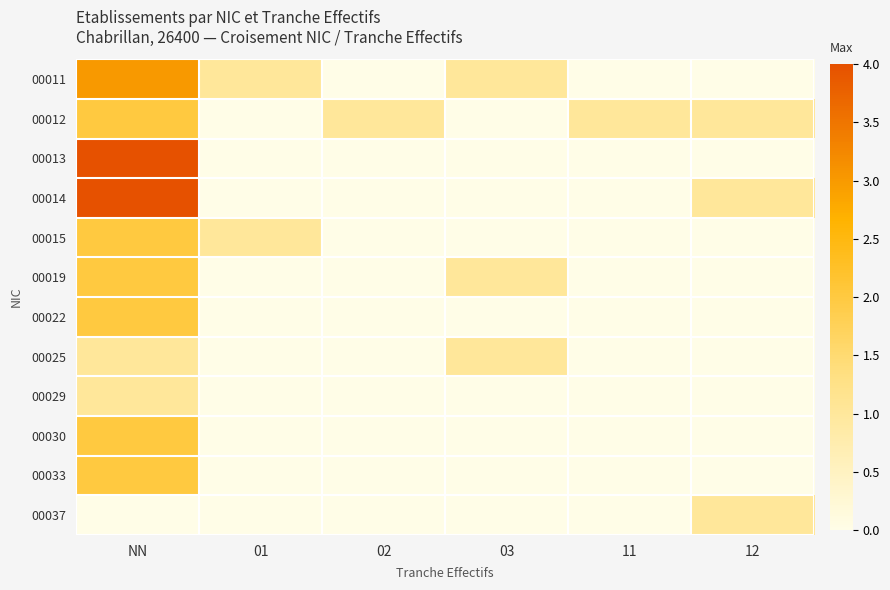

Which series has the widest spread of values?

00013